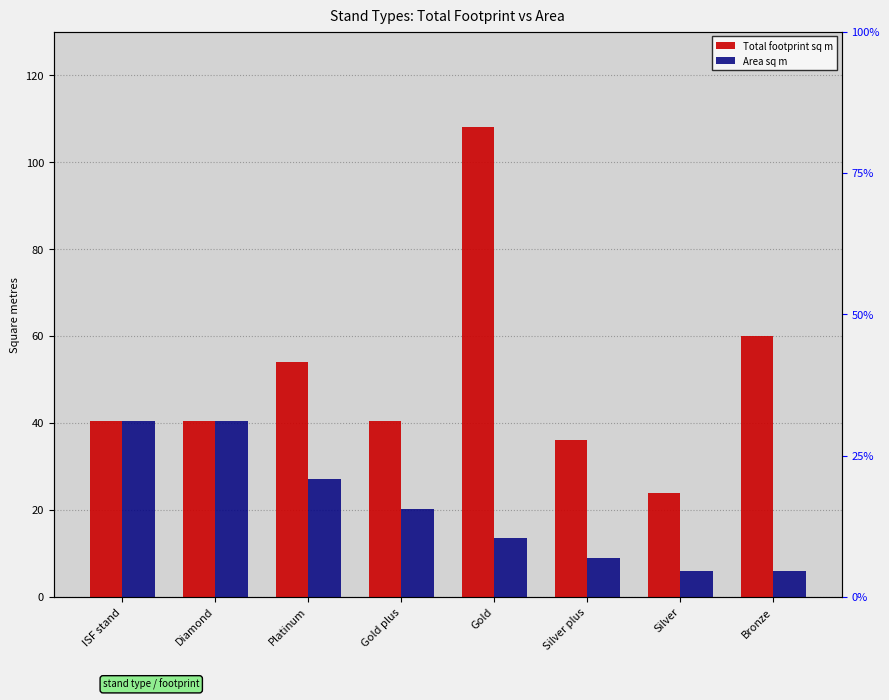

Is it true that Total footprint sq m equals 40.5 at Diamond?

True